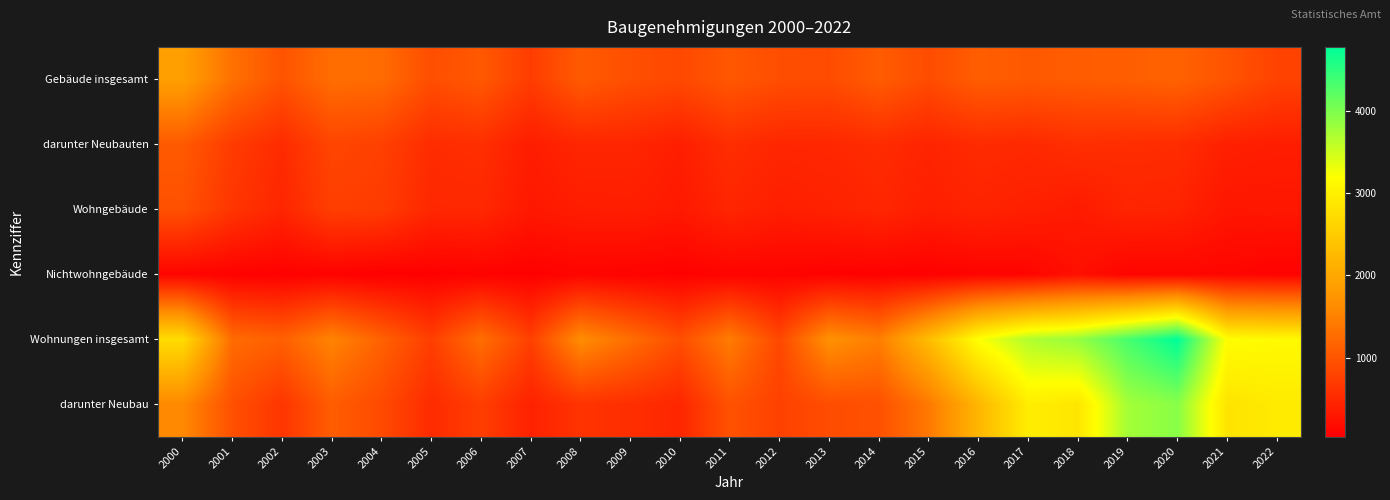

What is the maximum value shown in the chart?

4774